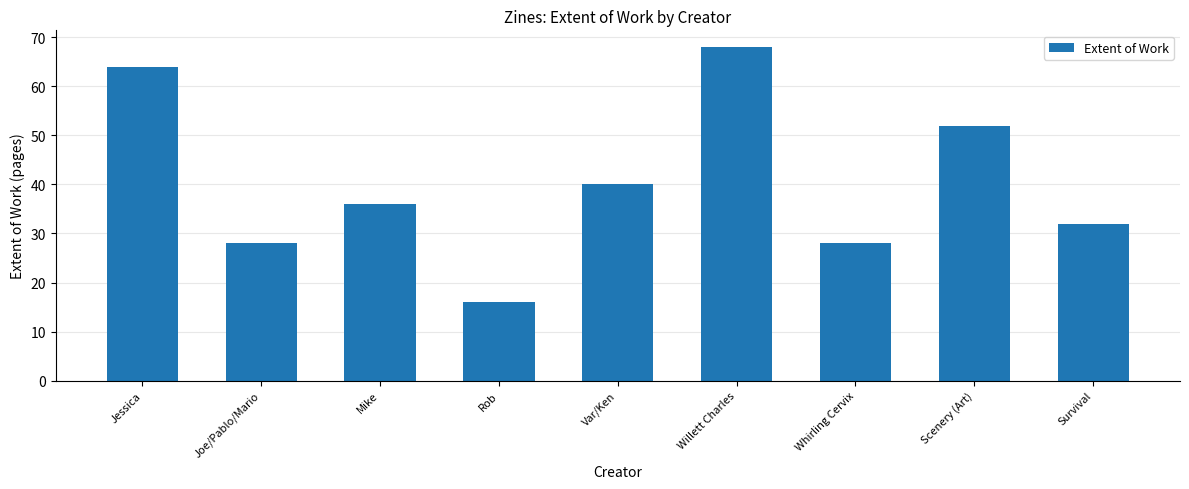

What is the label of the 1st bar from the right?

Survival